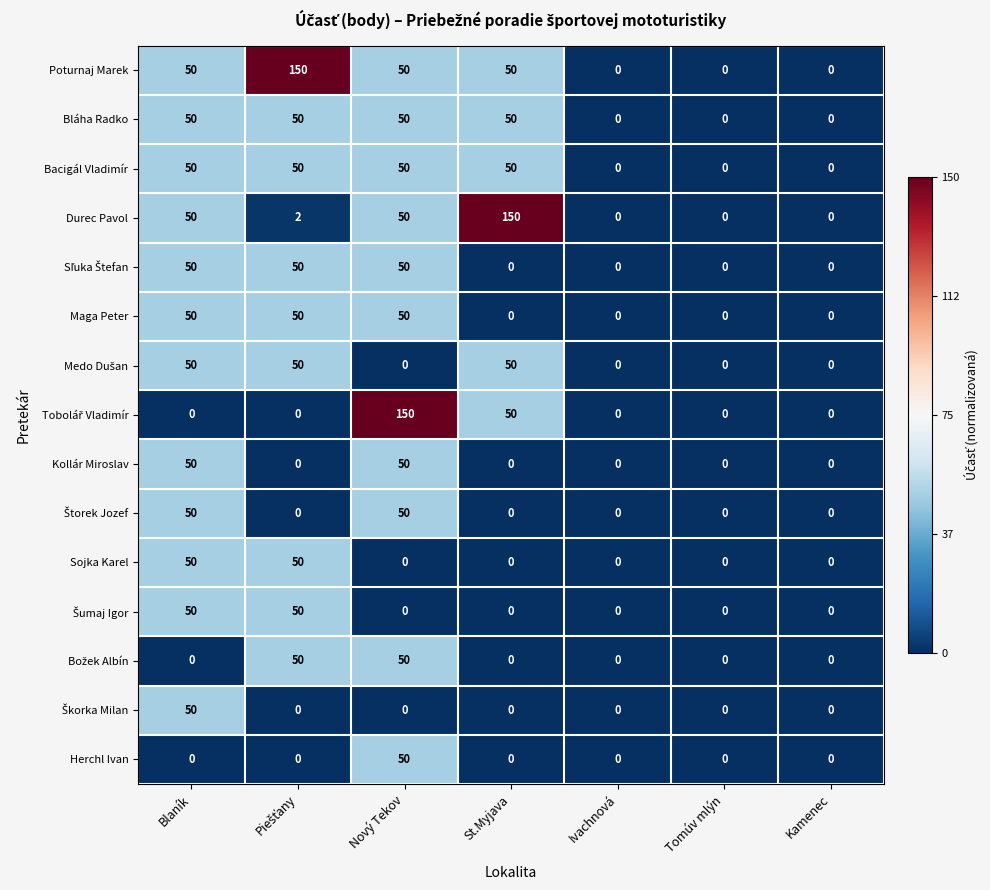

Is it true that Kollár Miroslav equals 0 at Kamenec?

True